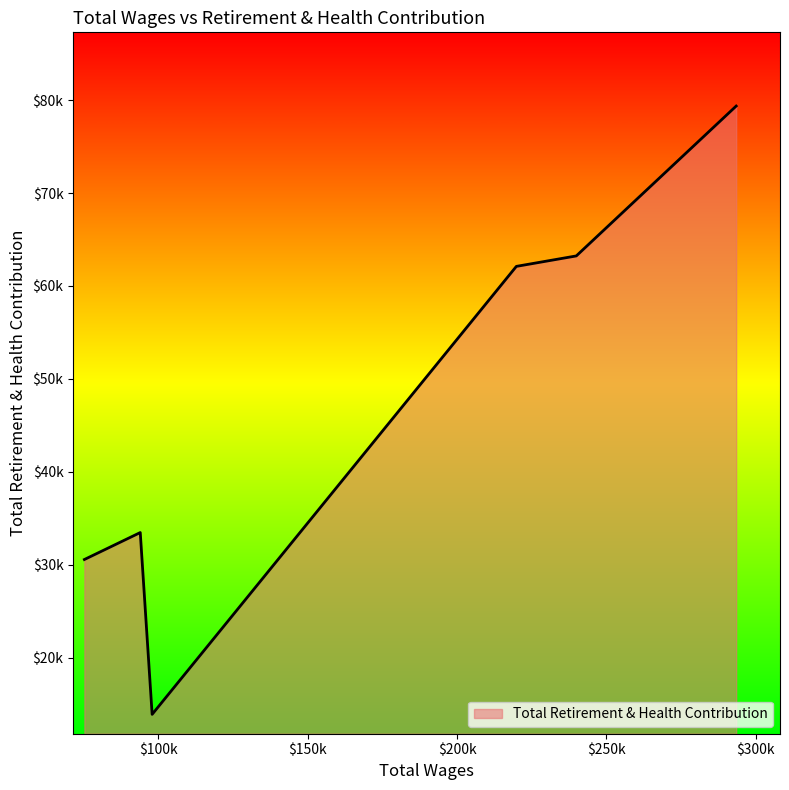

Is this an area chart (filled region under the line)?

Yes